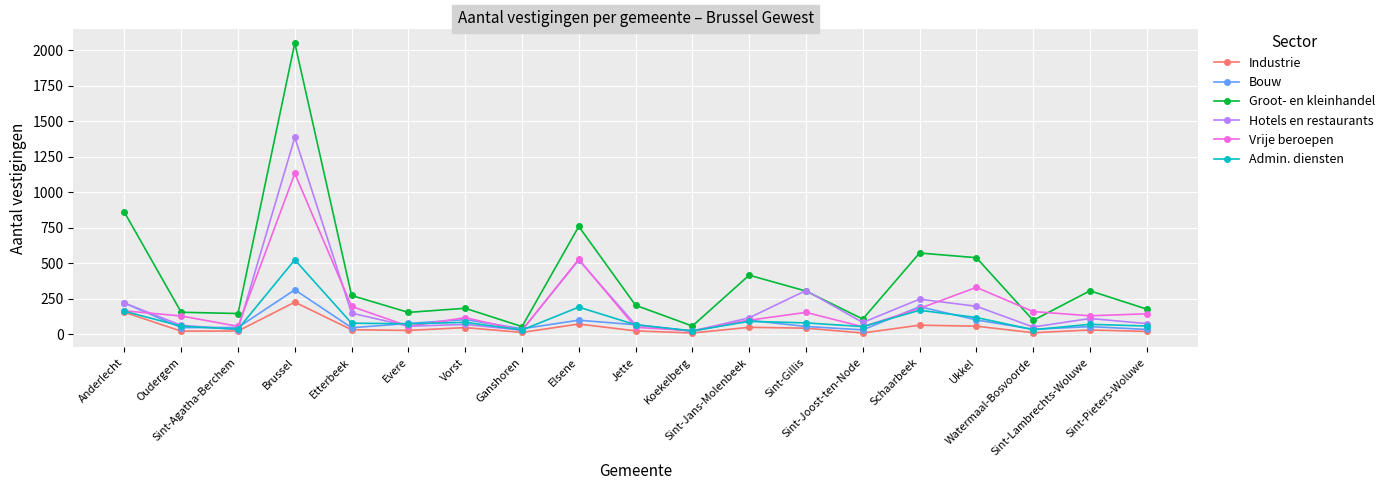

In Industrie, how many points are higher than both neighbors (excluding endpoints)?

6